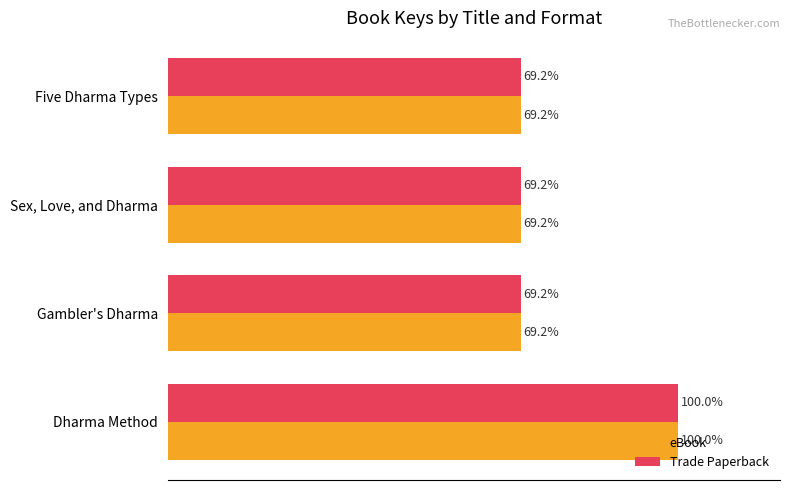

Which category has the highest value in the eBook series?

Dharma Method